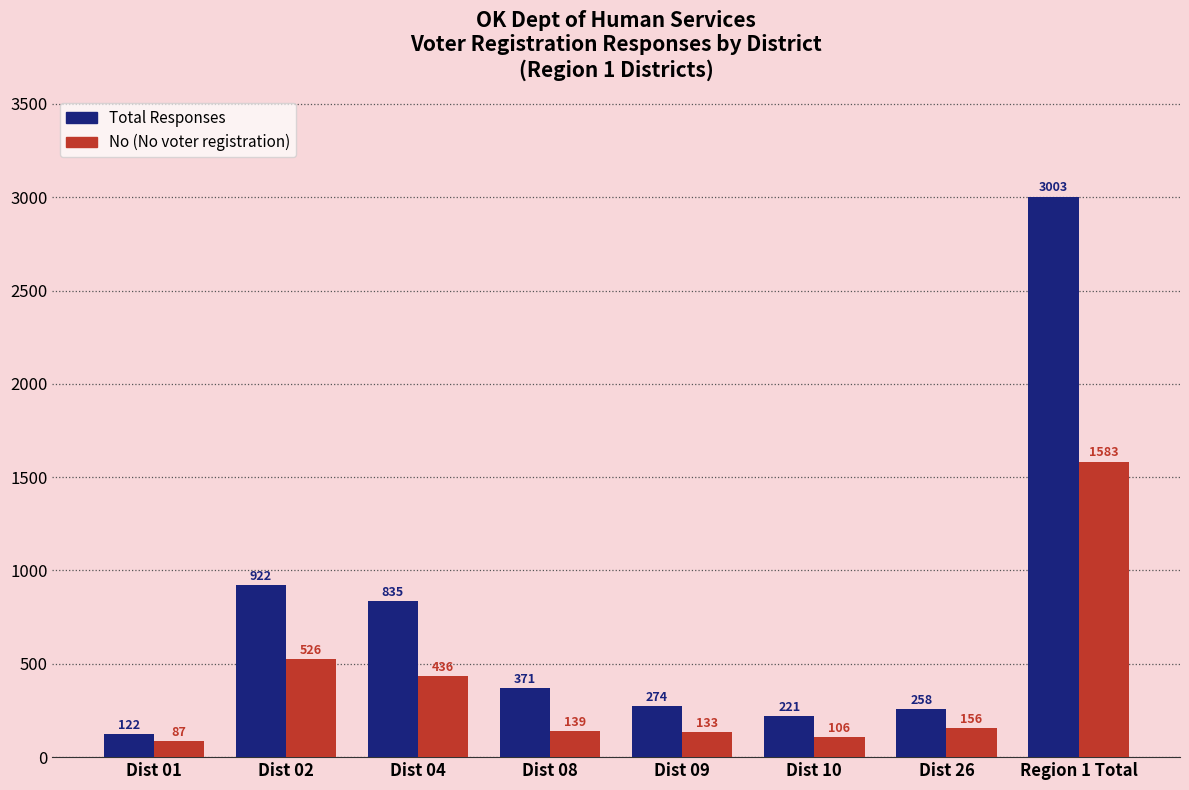

What position from the left is Dist 04?

3